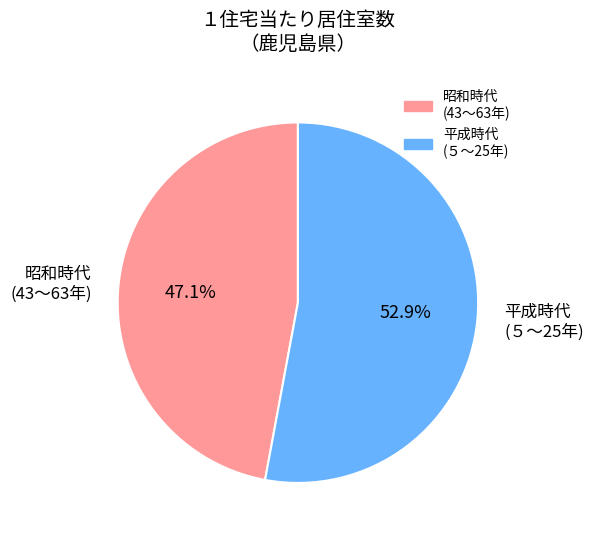

What portion of the pie excludes 昭和時代 (43〜63年)?

52.9%